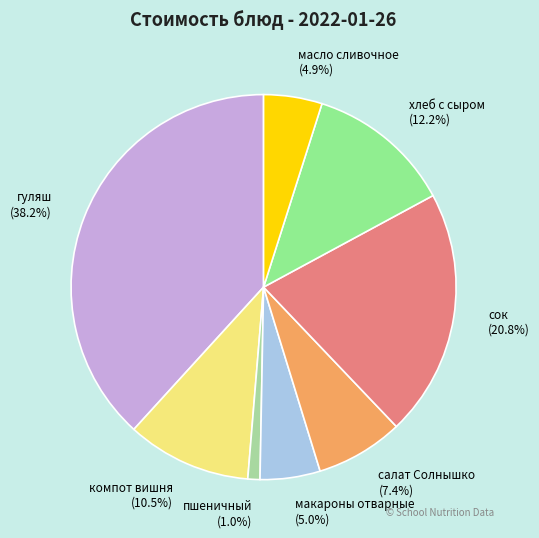

The масло сливочное slice represents 5% of the pie. True or false?

True